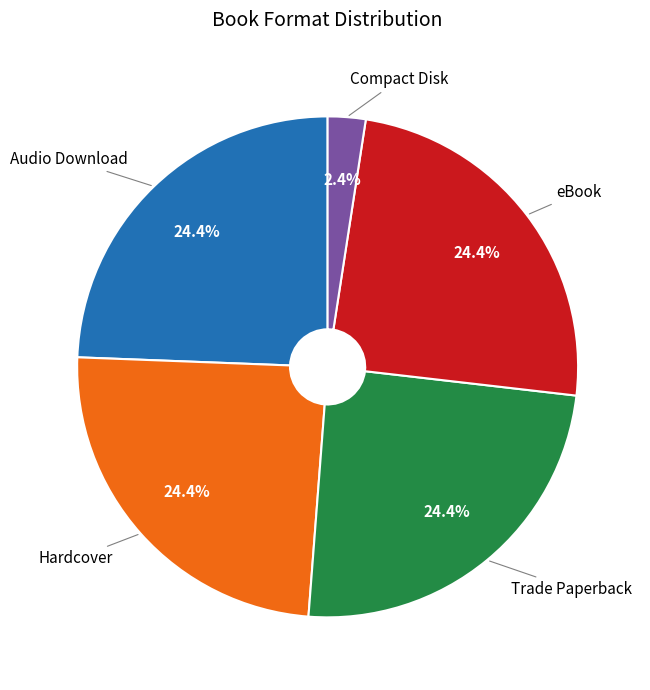

Does any single category account for the majority?

No